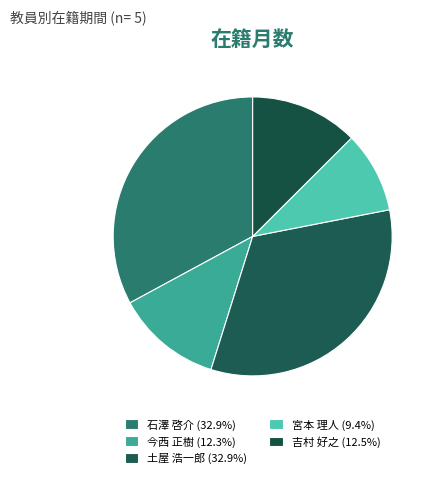

The 土屋 浩一郎 slice represents 20% of the pie. True or false?

False